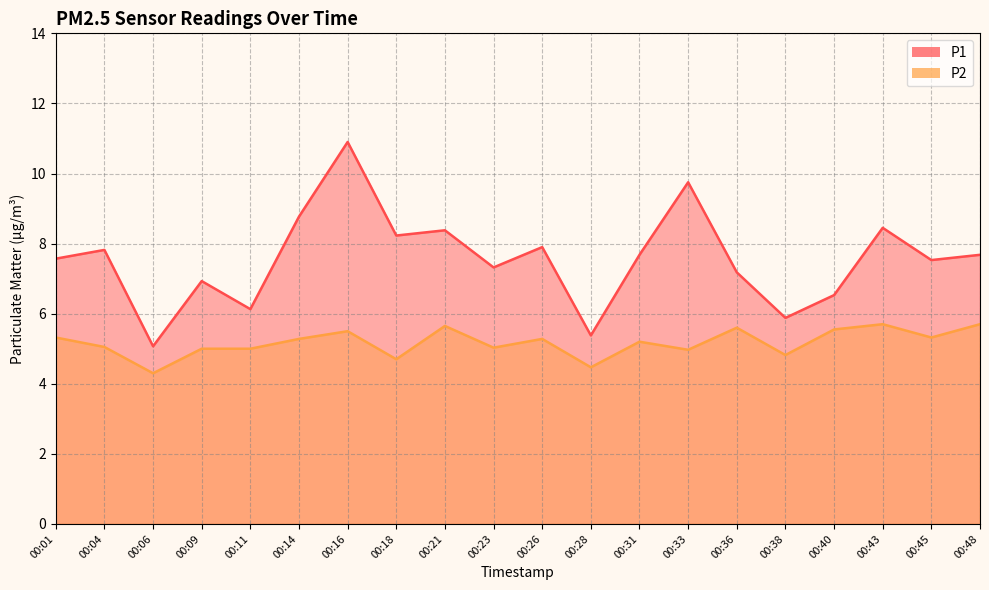

Which series has the largest total across all categories?

P1